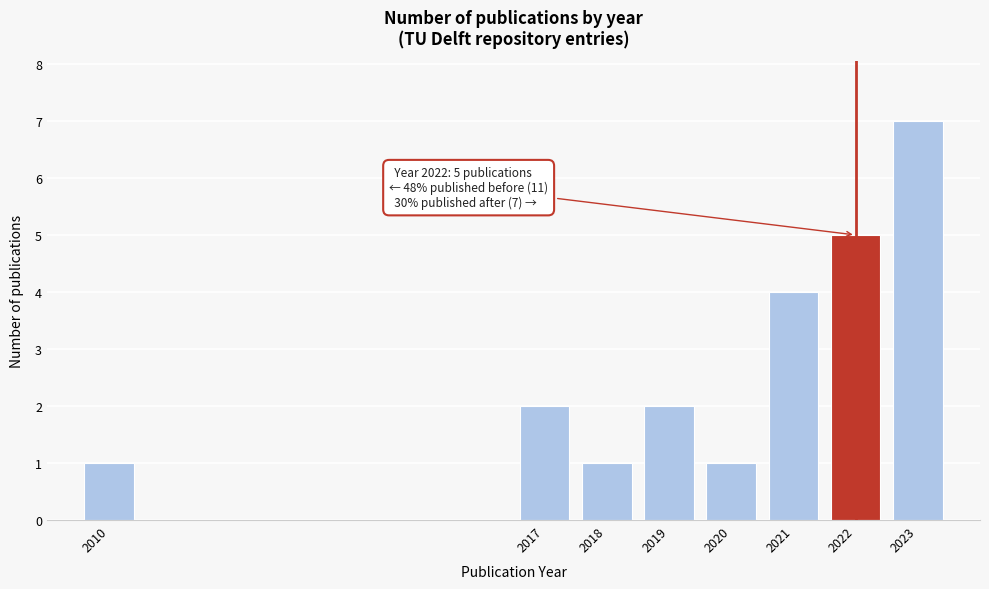

Reading left to right, list all the values displayed in this chart.

2010=1	2017=2	2018=1	2019=2	2020=1	2021=4	2022=5	2023=7